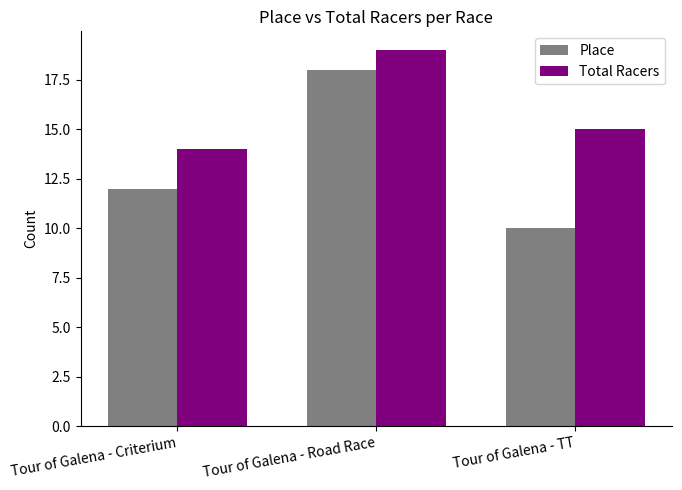

What is the total value across all series at Tour of Galena - TT?

25